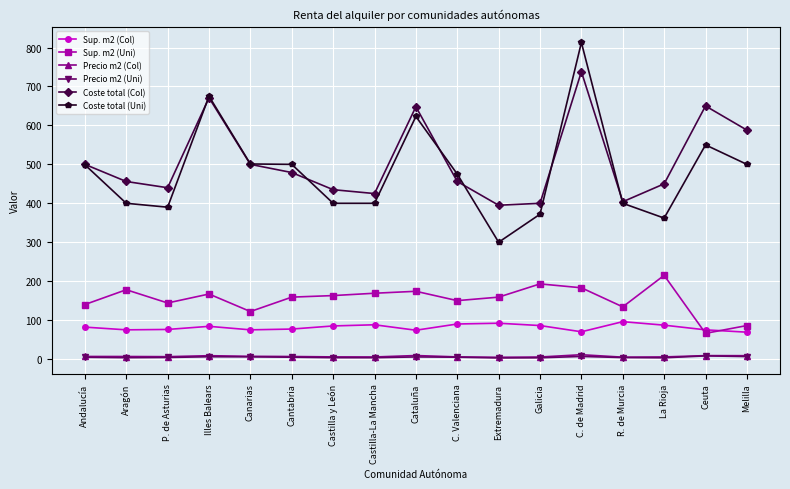

Which series has the largest total across all categories?

Coste total (Col)